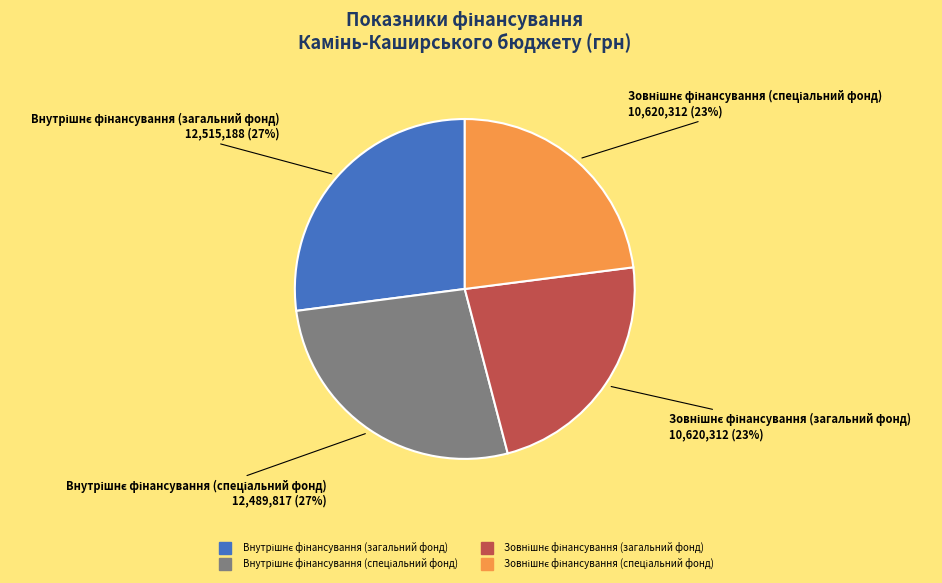

To the nearest percent, what is the average slice percentage?

25%